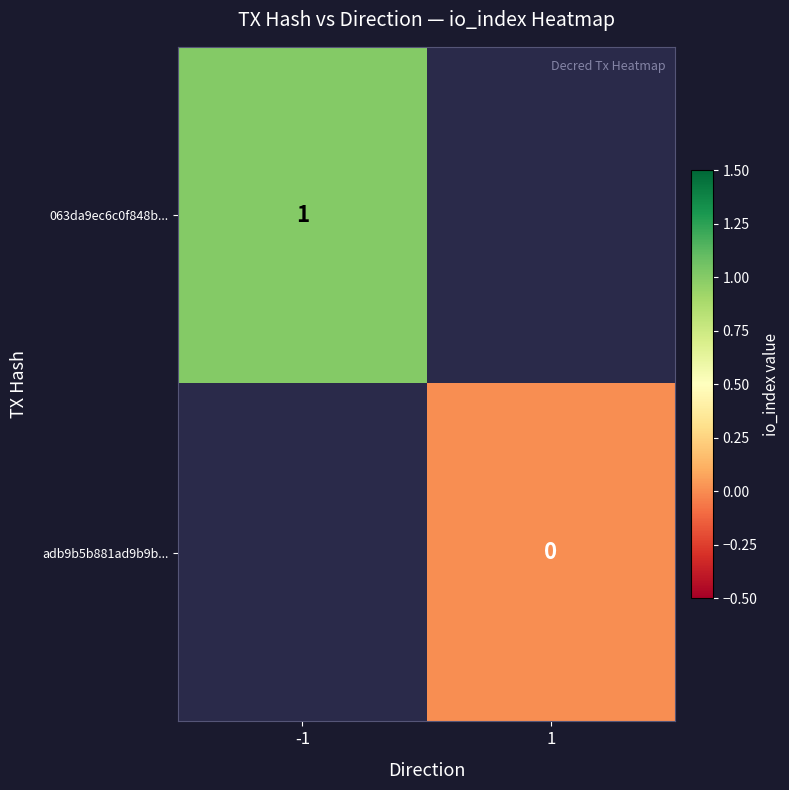

Is the value of adb9b5b881ad9b9b... at 1 greater than the value of 063da9ec6c0f848b... at -1?

No